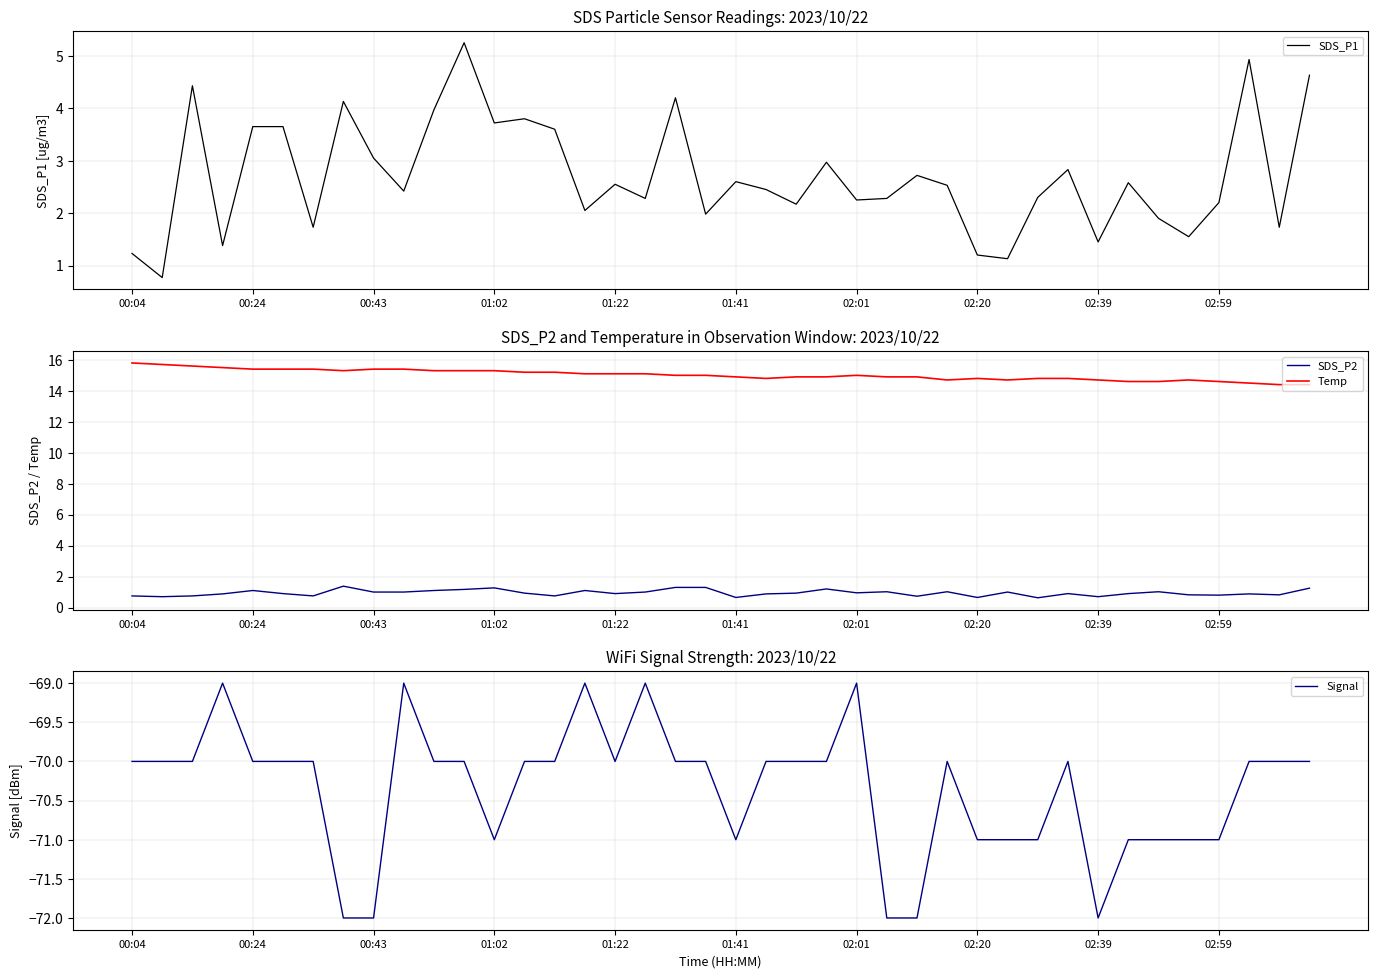

True or false: SDS_P2 and Temp intersect in this chart.

False